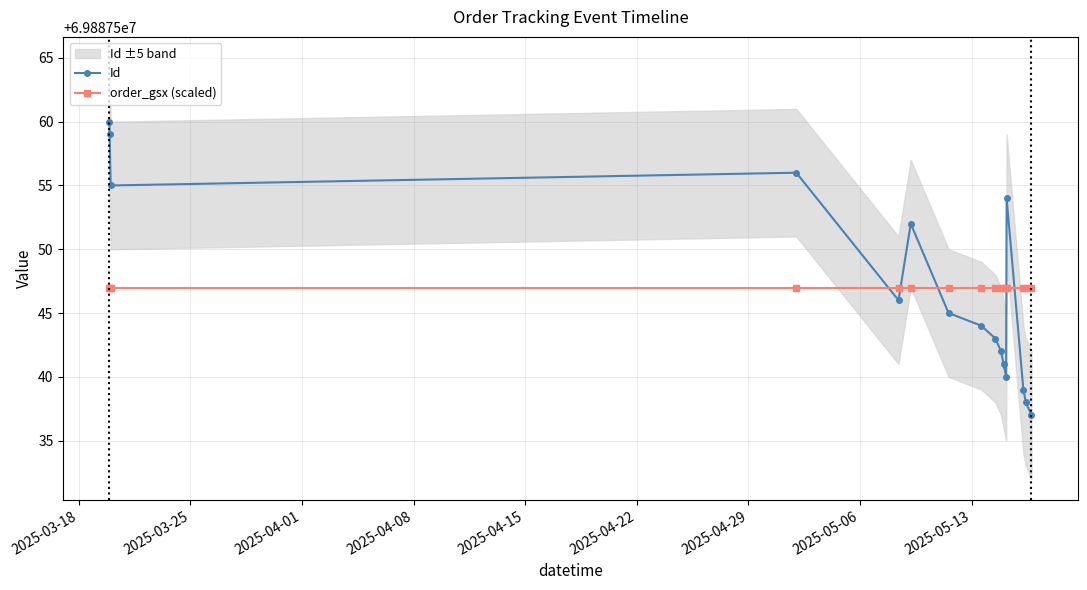

Which series has the largest range (max minus min)?

Id